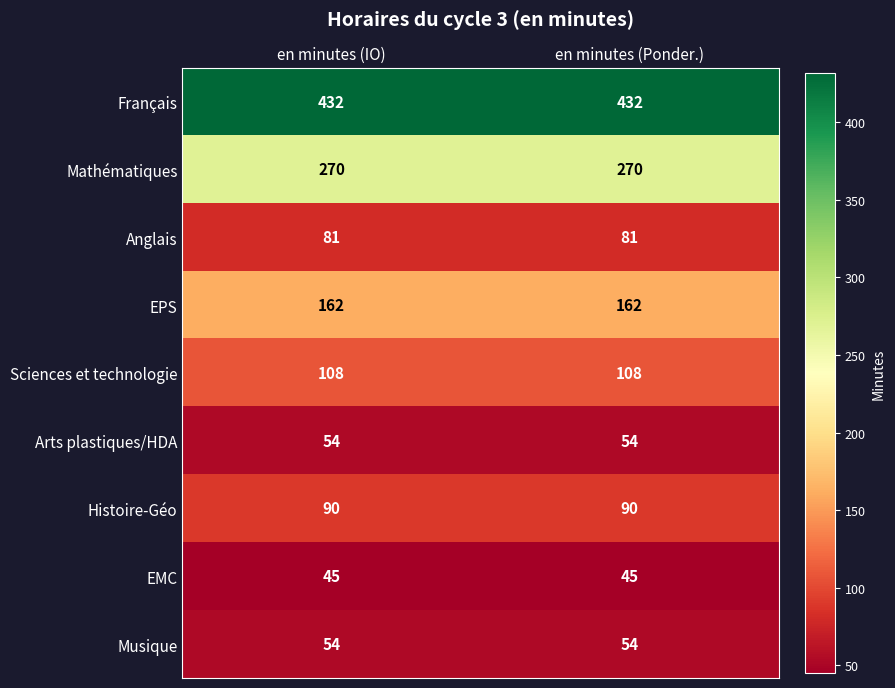

What is the approximate value of EPS at en minutes (IO)?

162